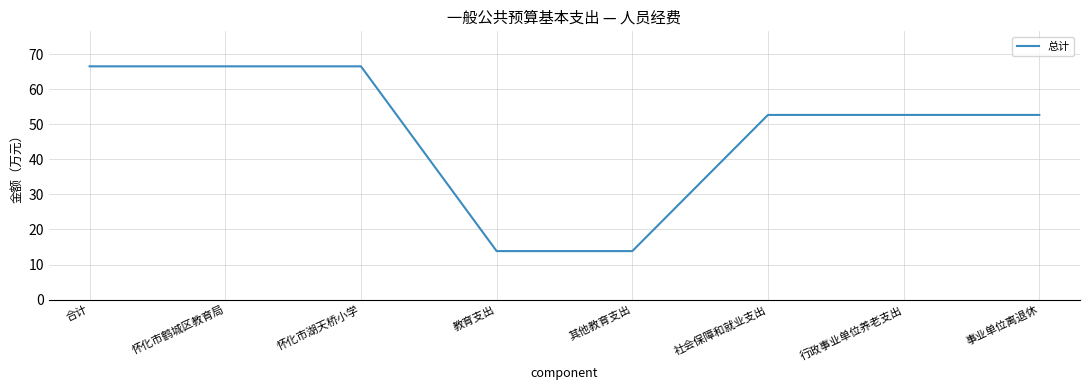

What position from the left is 怀化市鹤城区教育局?

2